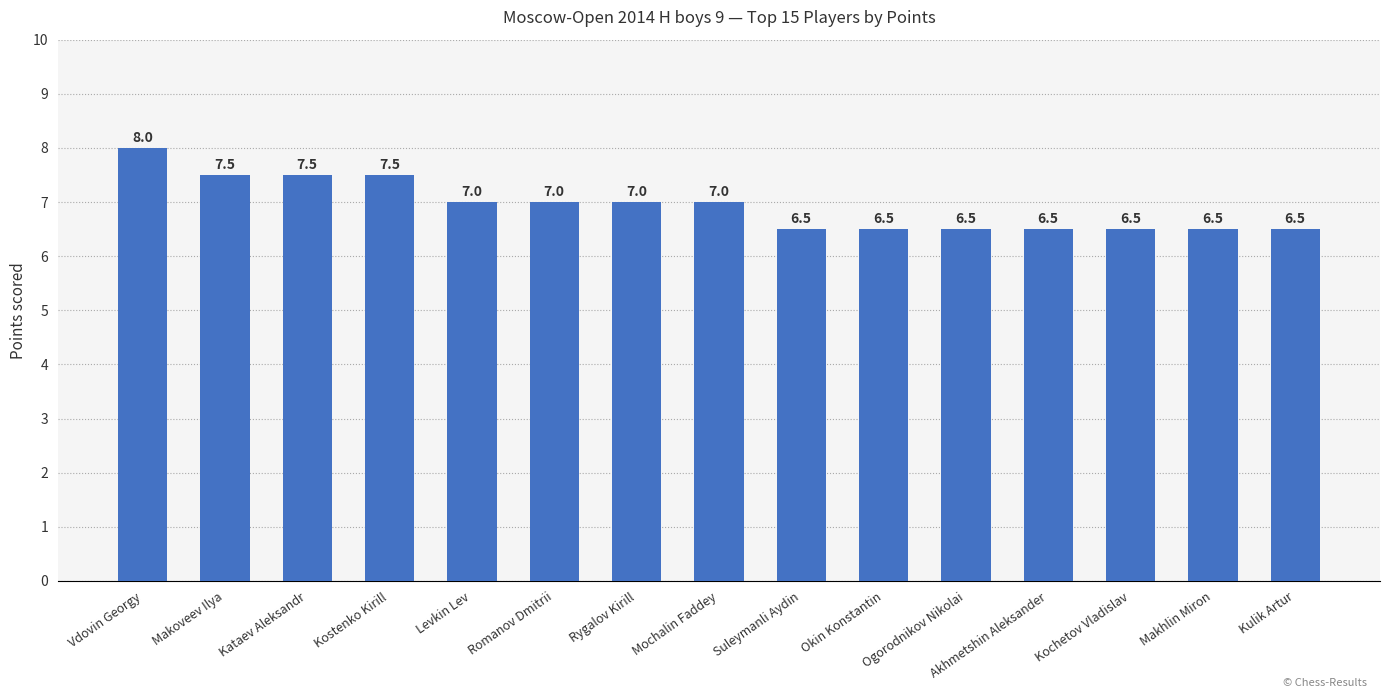

What position from the right is Kulik Artur?

1